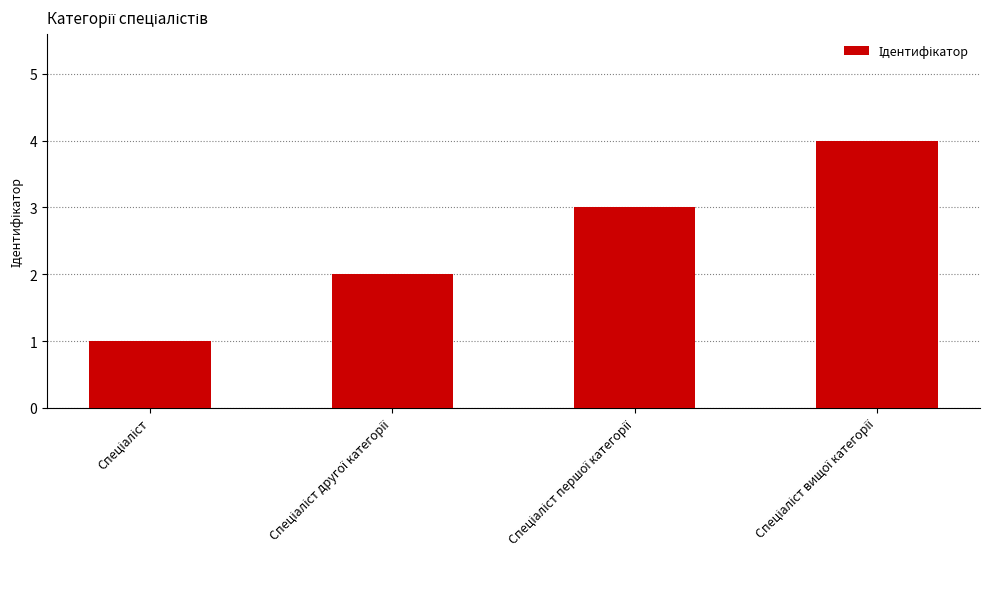

What is the sum of all values?

10